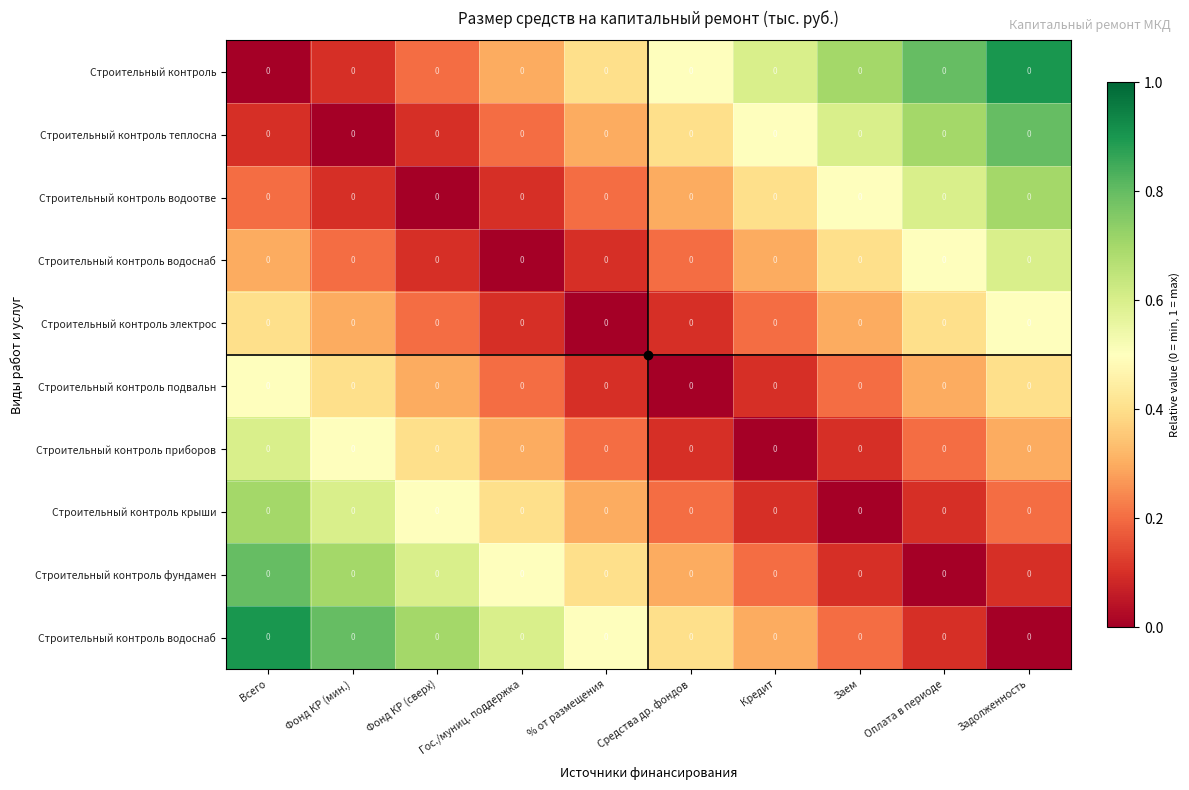

How many categories are shown in the chart?

10